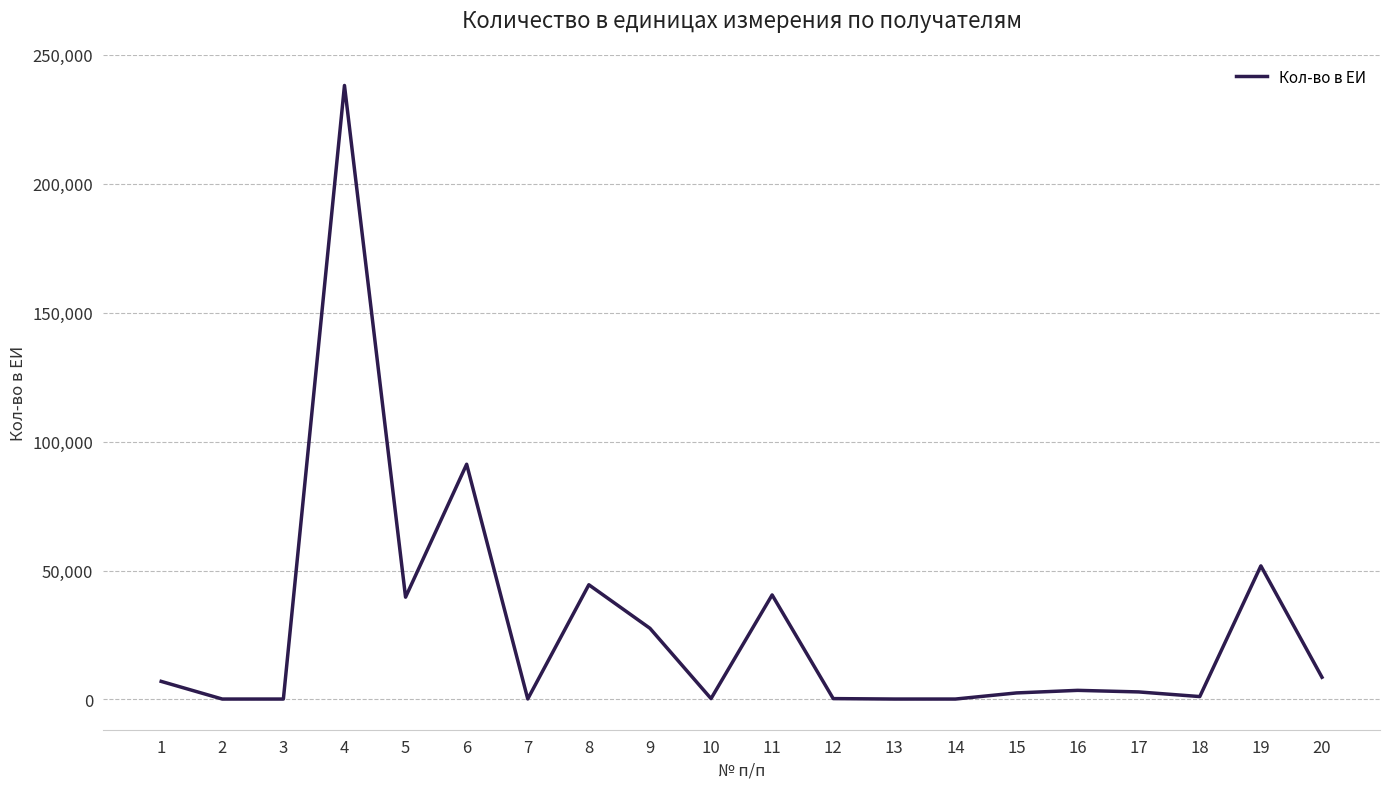

What is the greatest value displayed?

238140